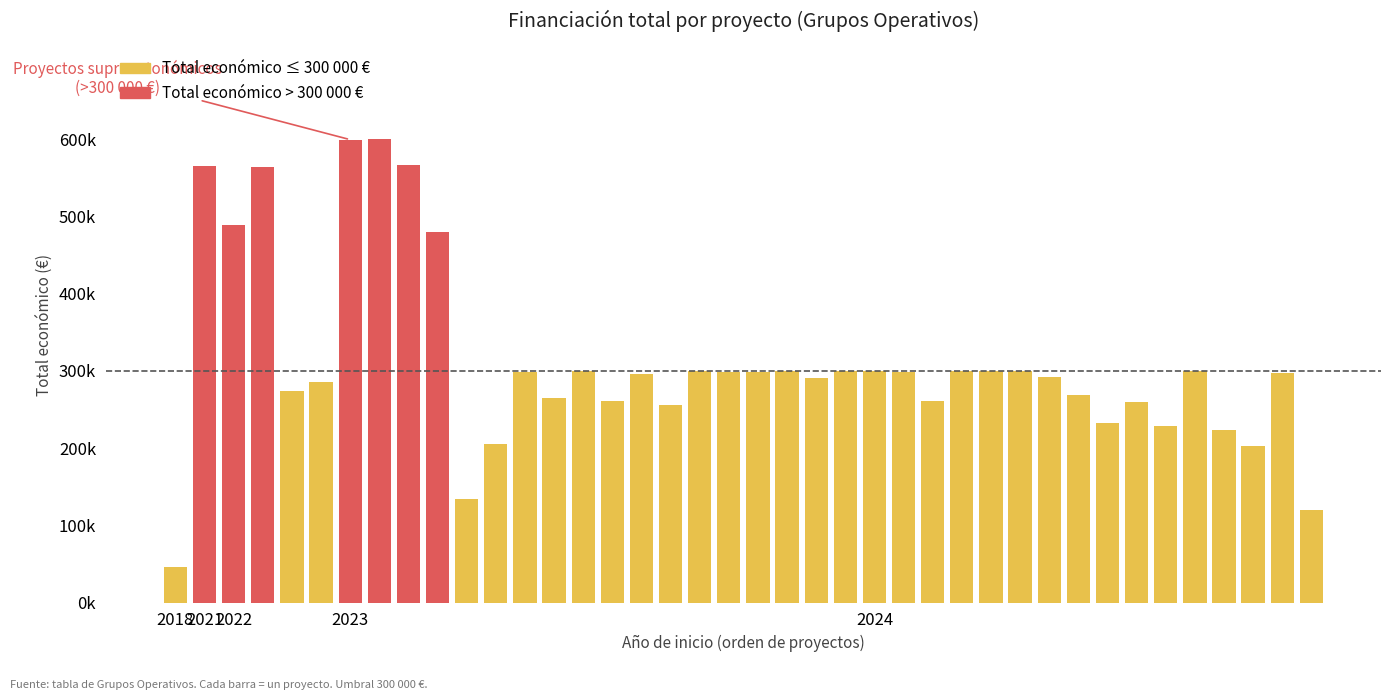

How many data points does each series have?

40